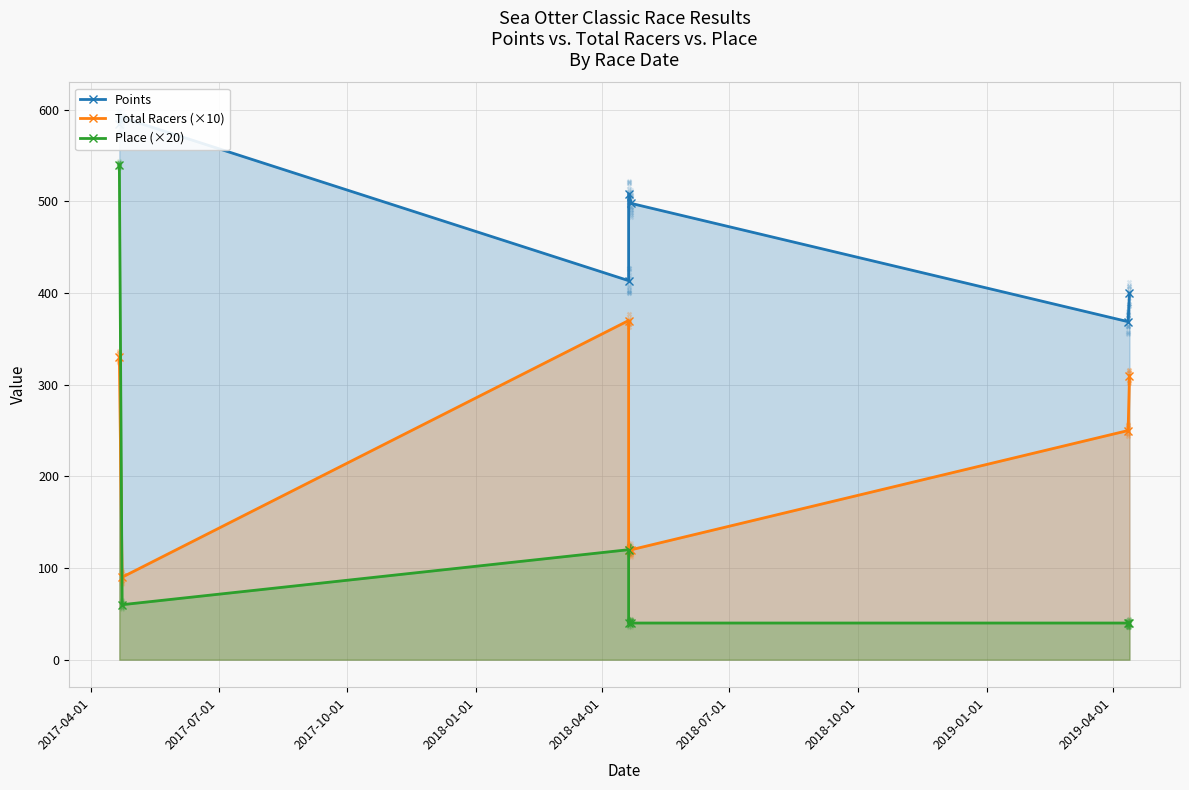

Which series has the largest total across all categories?

Points